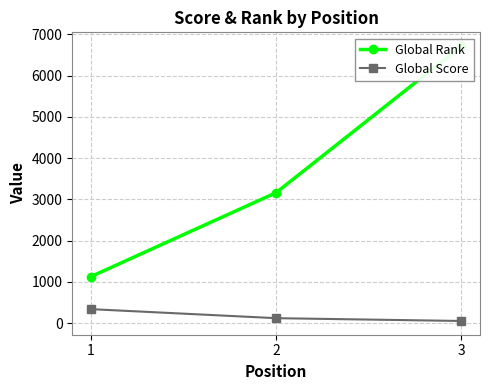

At 2, list the series in order from largest to smallest.

Global Rank, Global Score